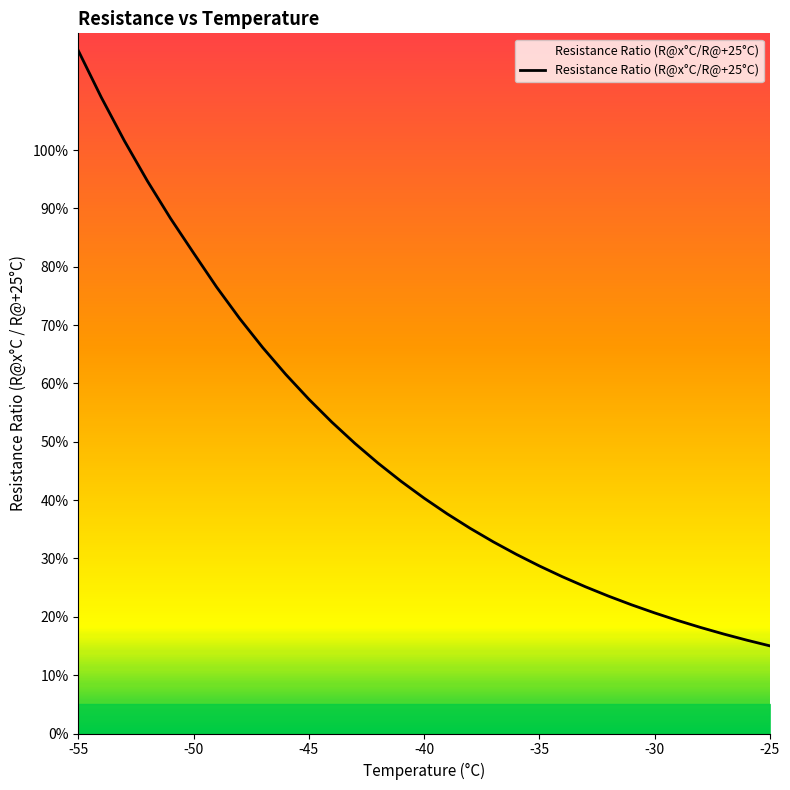

What is the greatest value displayed?

117.0